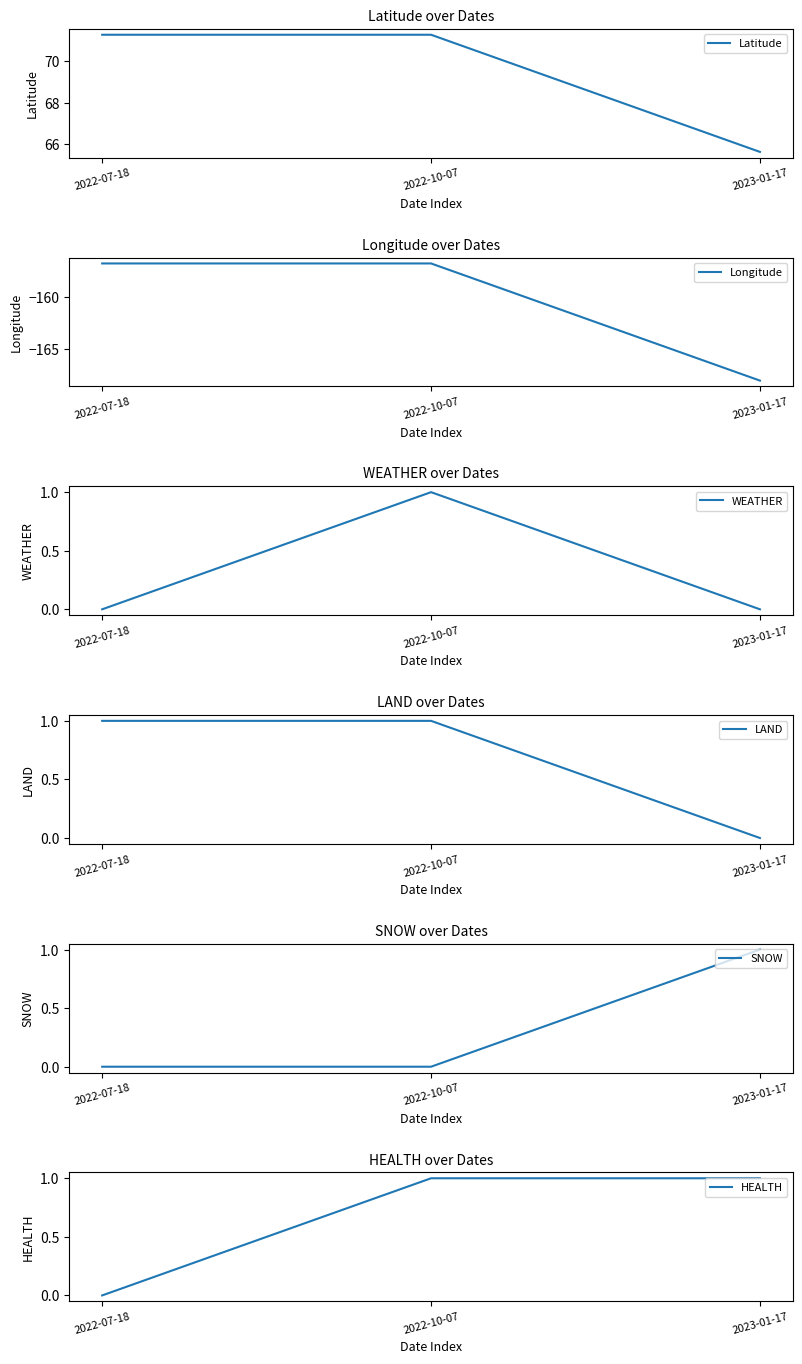

Count the number of categories in the chart.

3